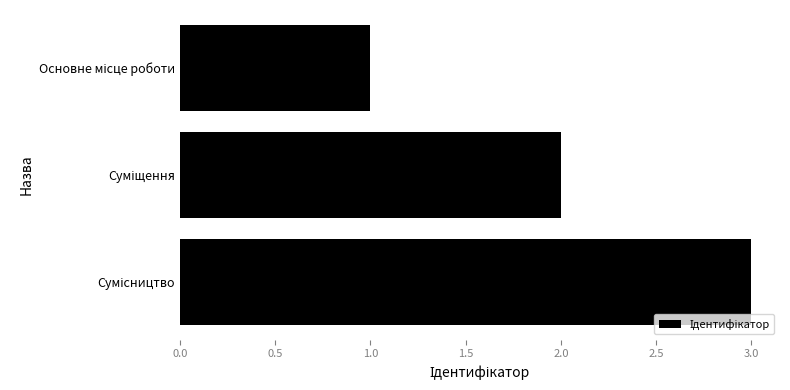

What is the sum of all values?

6